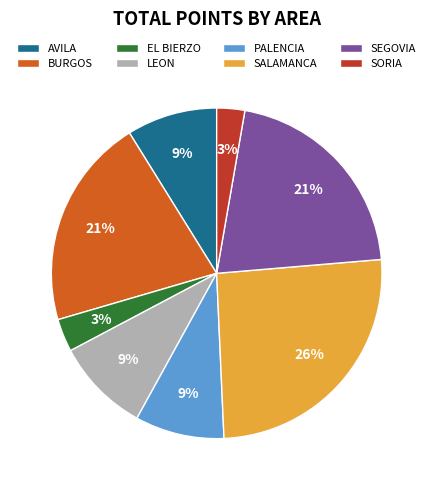

How many slices are in this pie chart?

8